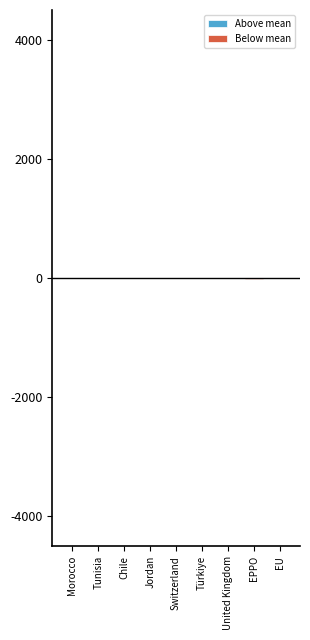

Which has a higher value, Morocco or EU?

EU